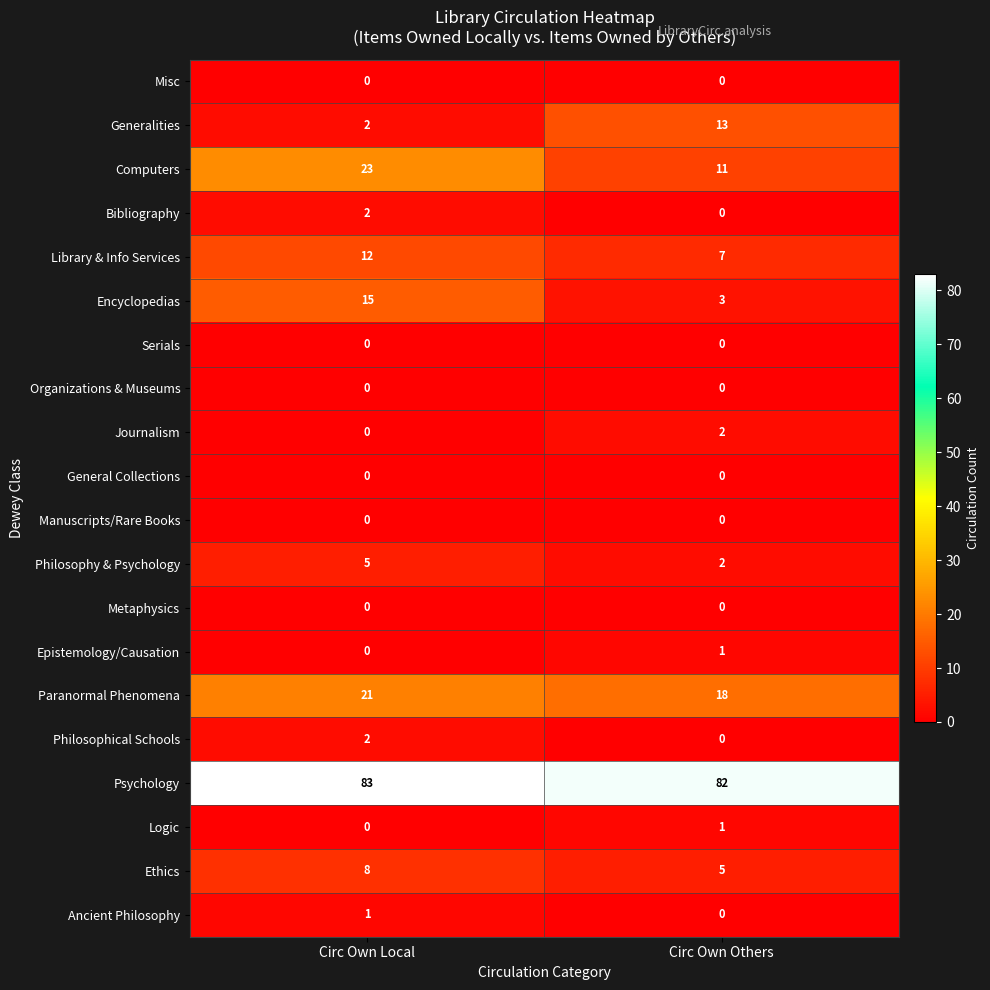

What is the approximate value of Paranormal Phenomena at Circ Own Others?

18